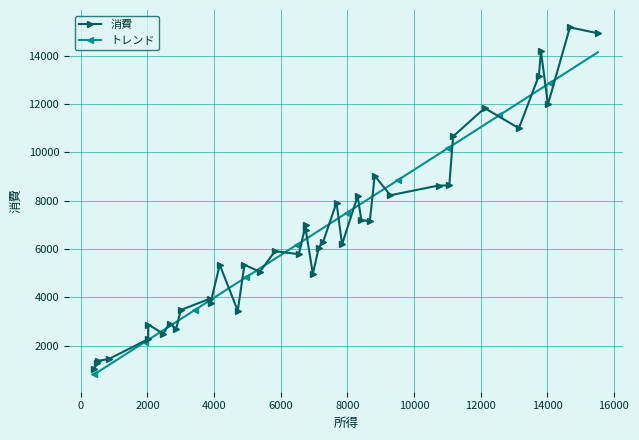

What is the highest value of the 消費 series?

15169